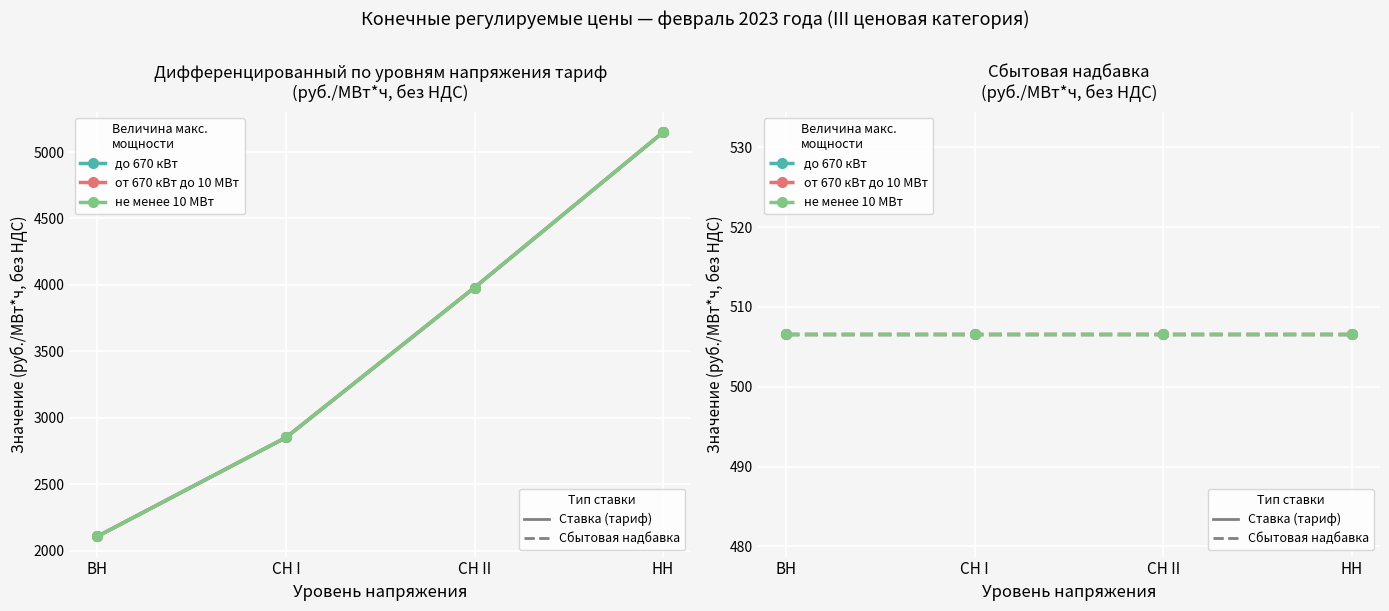

Which series has the largest total across all categories?

до 670 кВт